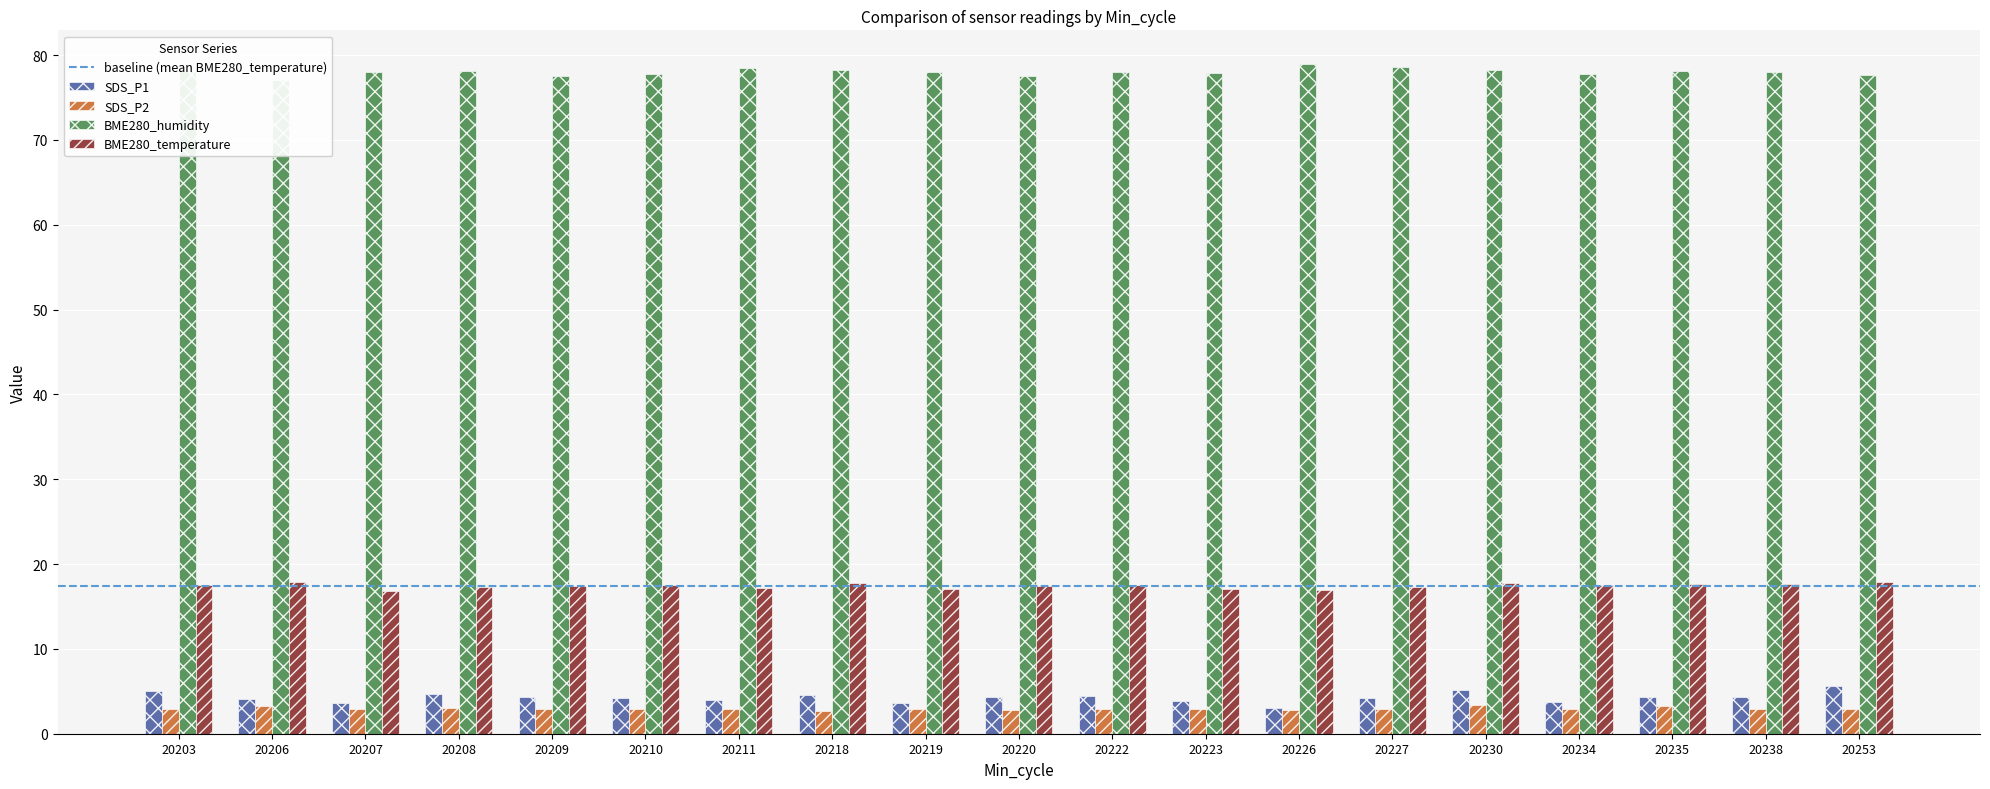

Reading right to left, list all the values displayed in this chart.

SDS_P1: 20253=5.6	20238=4.4	20235=4.4	20234=3.8	20230=5.1	20227=4.2	20226=3.0	20223=3.8	20222=4.4	20220=4.3	20219=3.6	20218=4.6	20211=4.0	20210=4.2	20209=4.3	20208=4.7	20207=3.6	20206=4.1	20203=5.1
SDS_P2: 20253=3.0	20238=2.9	20235=3.3	20234=2.9	20230=3.4	20227=3.0	20226=2.8	20223=2.9	20222=2.9	20220=2.8	20219=2.9	20218=2.7	20211=3.0	20210=3.0	20209=3.0	20208=3.0	20207=2.9	20206=3.3	20203=3.0
BME280_humidity: 20253=77.6	20238=78.0	20235=78.1	20234=77.8	20230=78.2	20227=78.6	20226=79.0	20223=77.9	20222=78.1	20220=77.5	20219=78.0	20218=78.2	20211=78.5	20210=77.8	20209=77.5	20208=78.2	20207=78.0	20206=77.1	20203=78.2
BME280_temperature: 20253=17.9	20238=17.7	20235=17.6	20234=17.6	20230=17.8	20227=17.3	20226=17.0	20223=17.1	20222=17.5	20220=17.4	20219=17.0	20218=17.8	20211=17.2	20210=17.6	20209=17.4	20208=17.3	20207=16.9	20206=17.9	20203=17.6